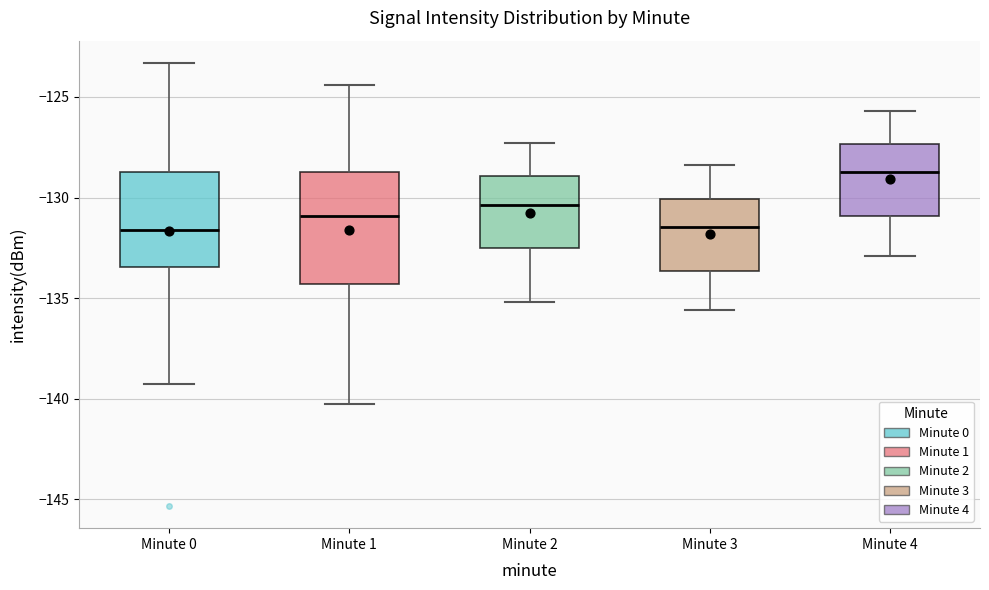

Comparing the boxes themselves (not the whiskers), which one is the tallest?

Minute 1